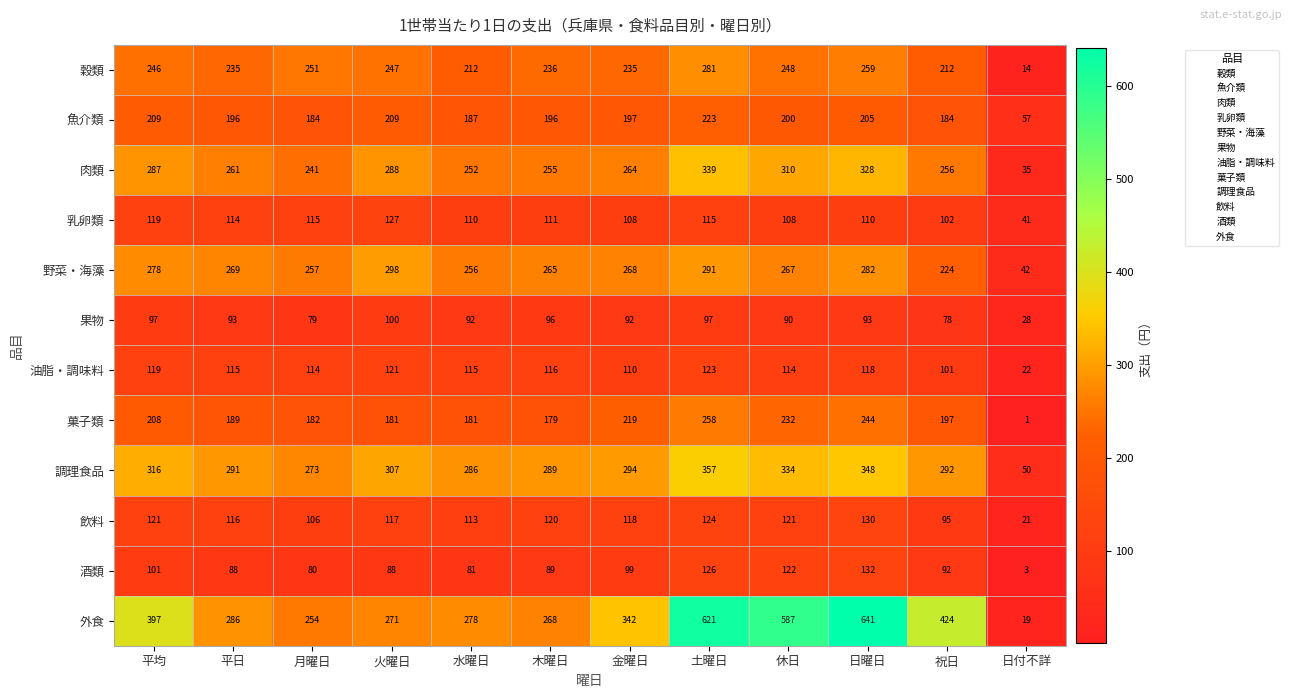

Which series has the largest total across all categories?

外食